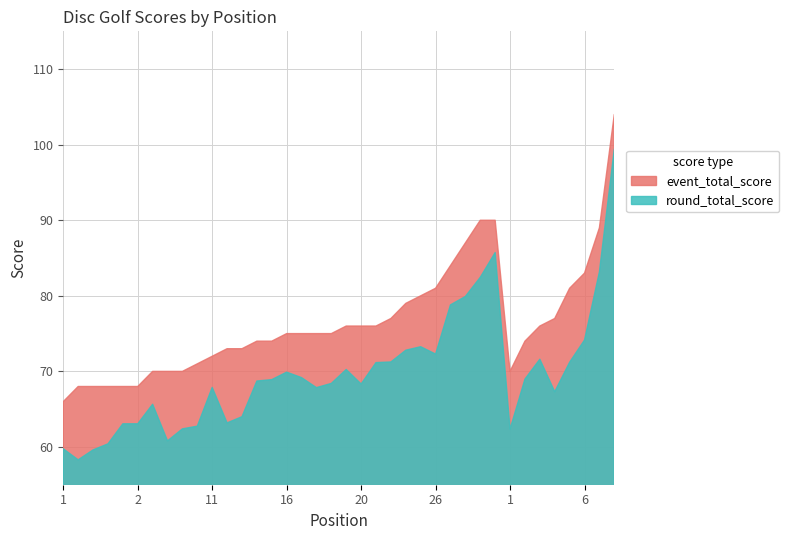

How many categories are shown in the chart?

38